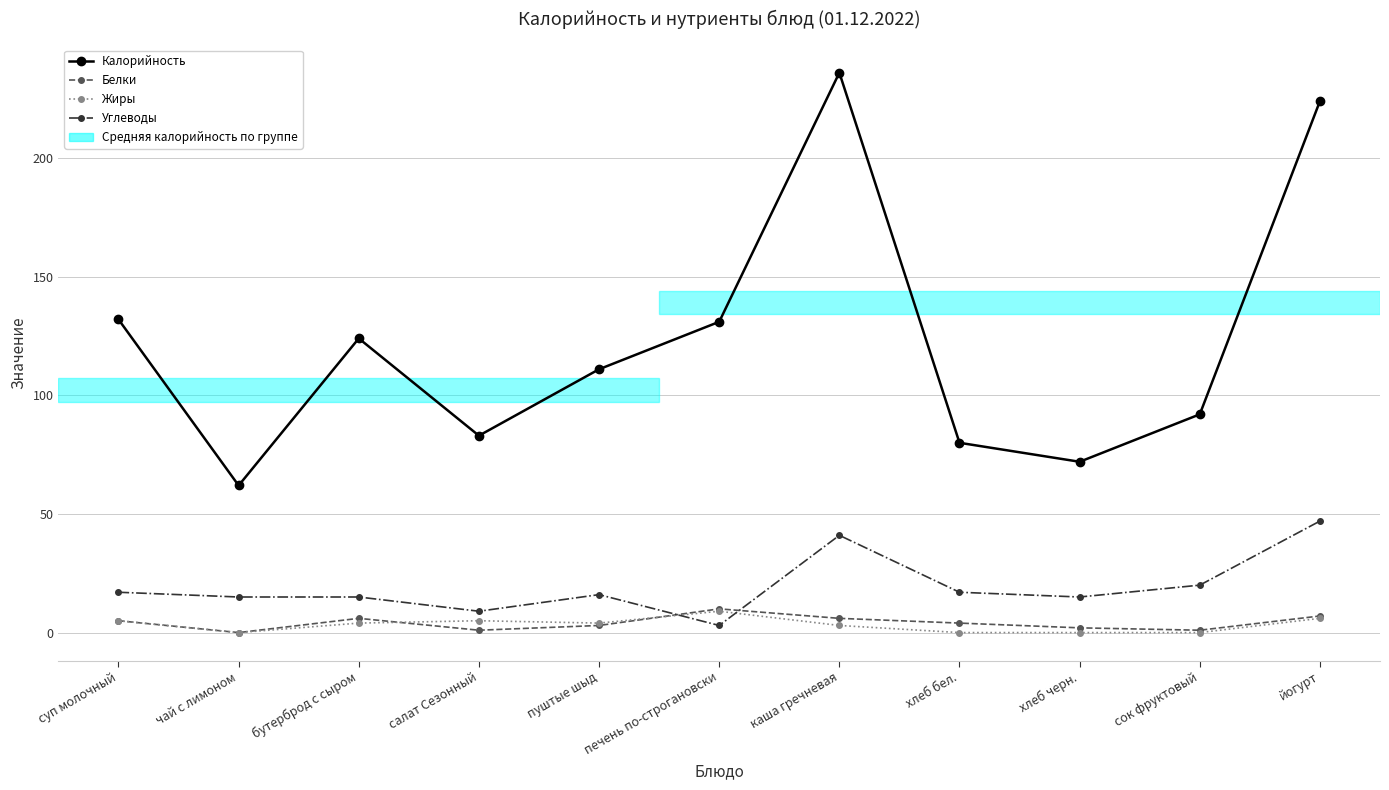

The Калорийность series shows 373 at каша гречневая. True or false?

False